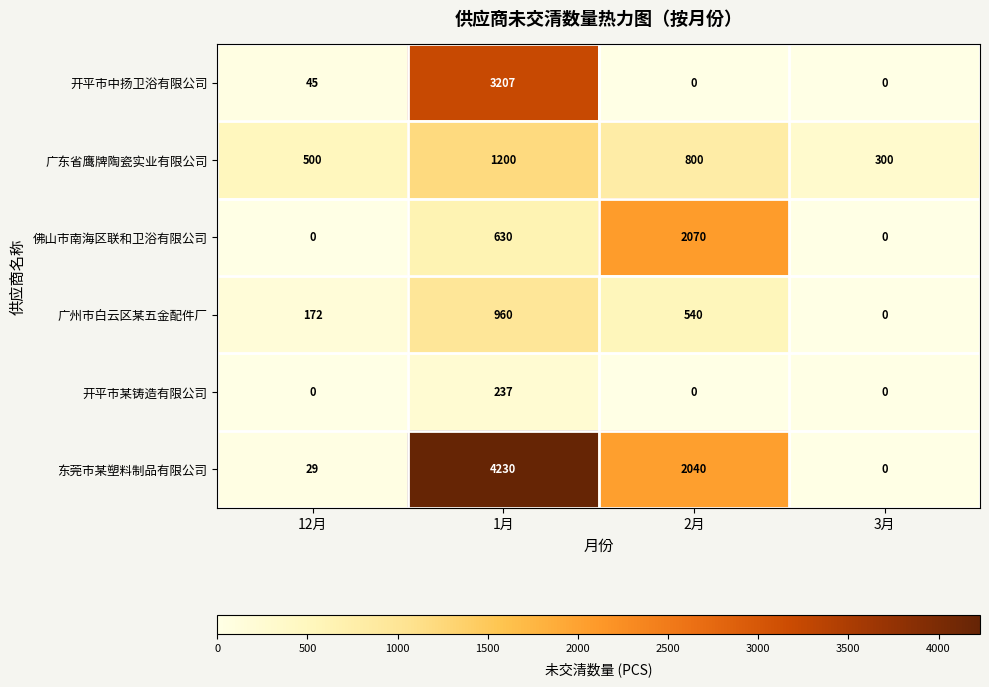

What is the difference between the highest and lowest values at 12月?

500